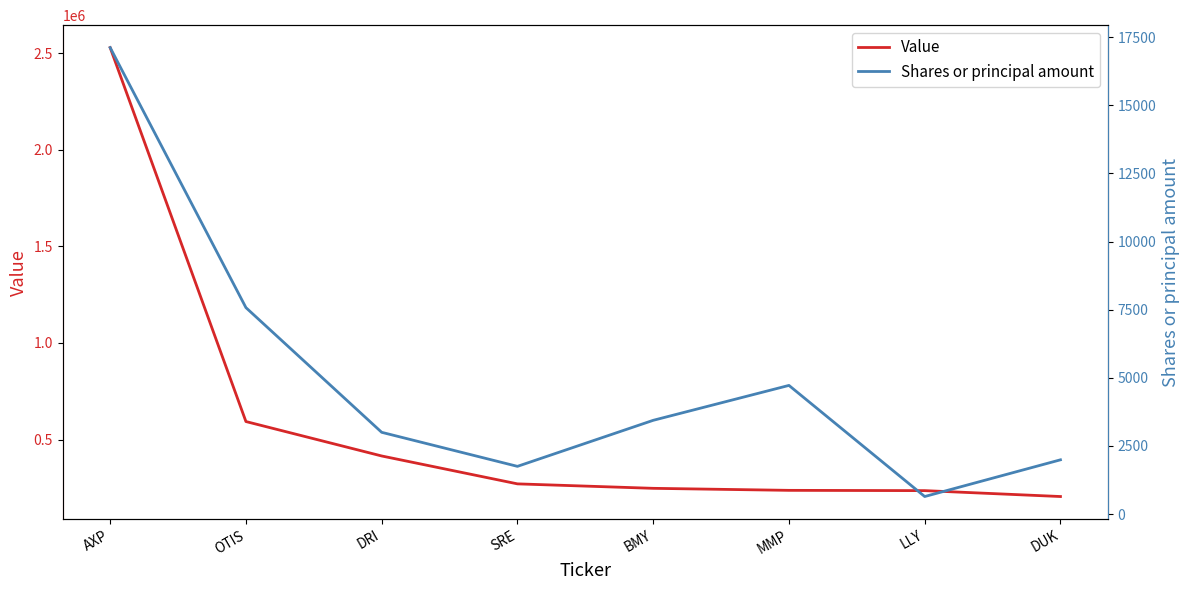

Count the number of categories in the chart.

8